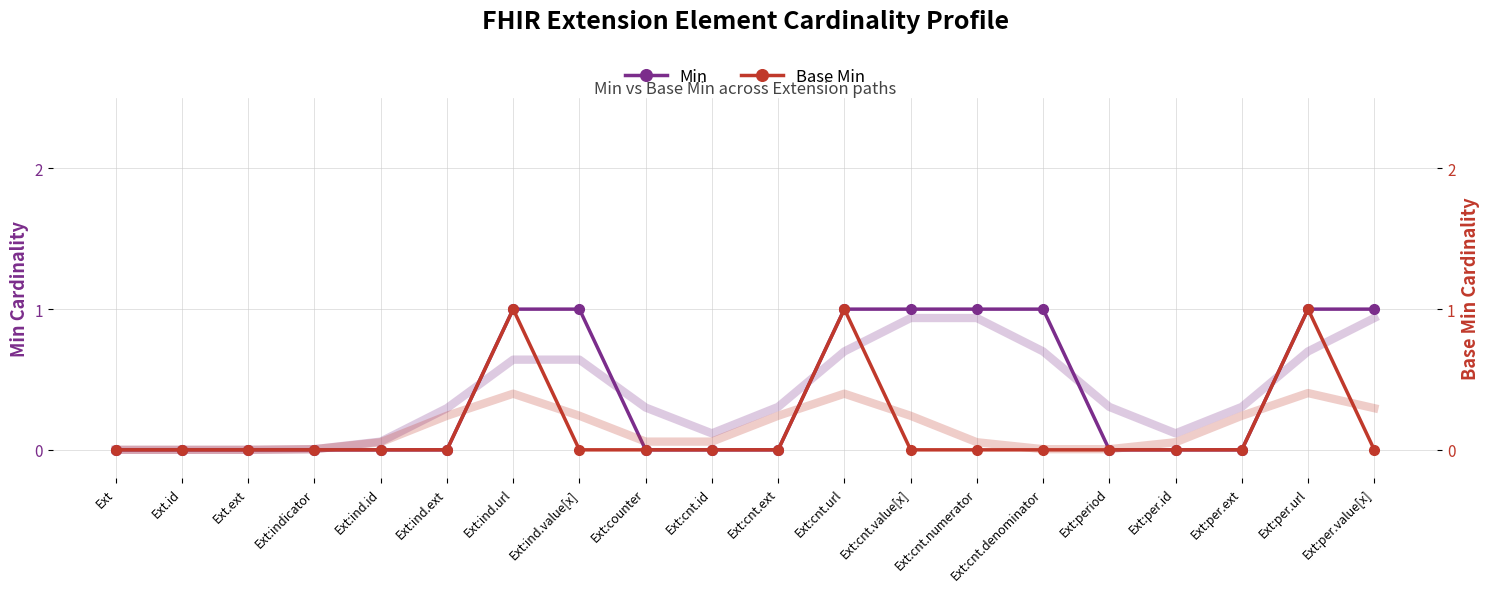

True or false: Min and Base Min intersect in this chart.

False